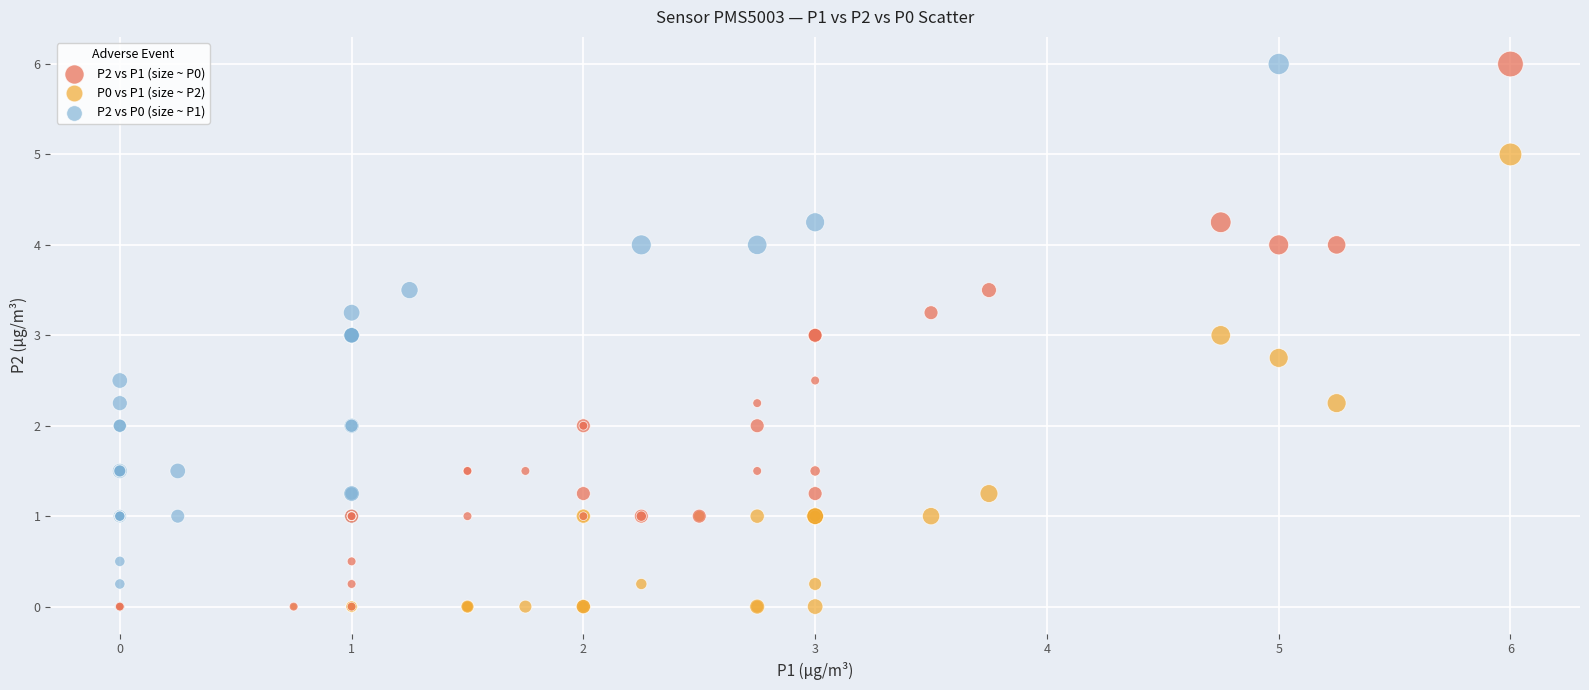

What are all the series names shown in the legend?

P2 vs P1 (size ~ P0), P0 vs P1 (size ~ P2), P2 vs P0 (size ~ P1)